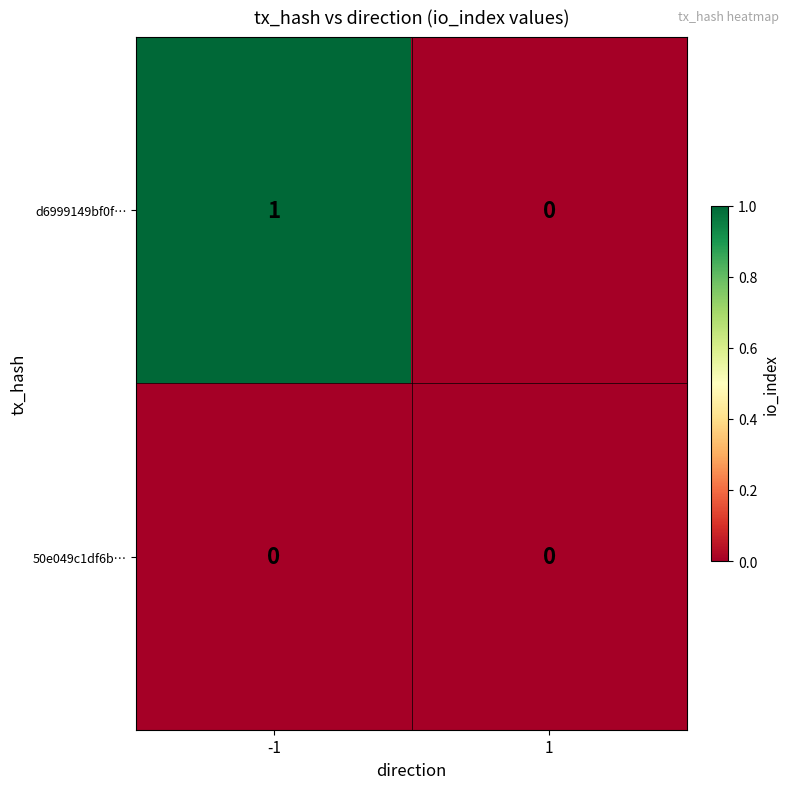

Which series has the largest total across all categories?

d6999149bf0f…